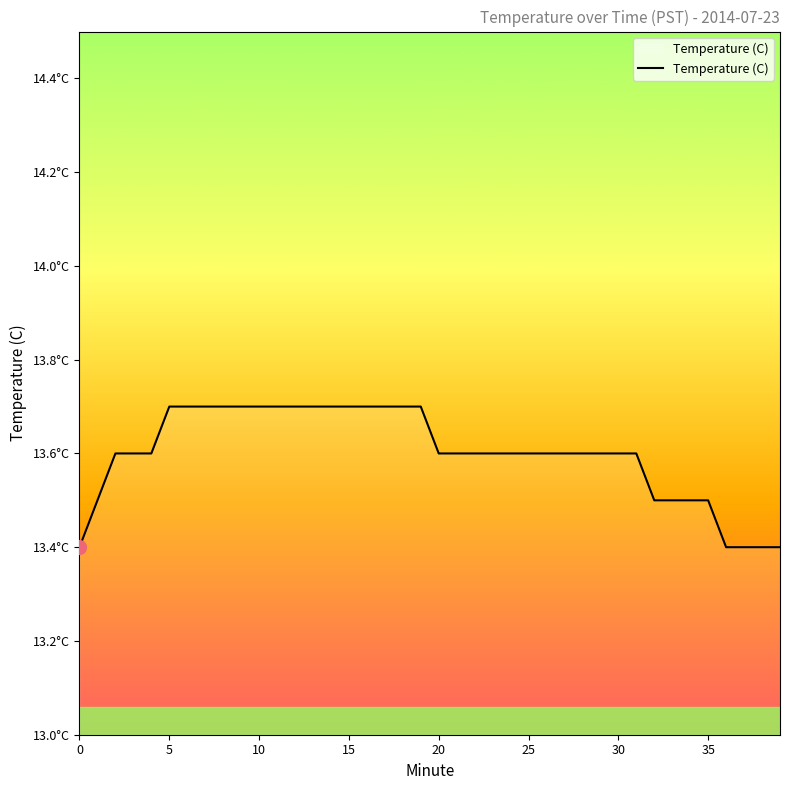

What is the label of the 19th point from the right?

21